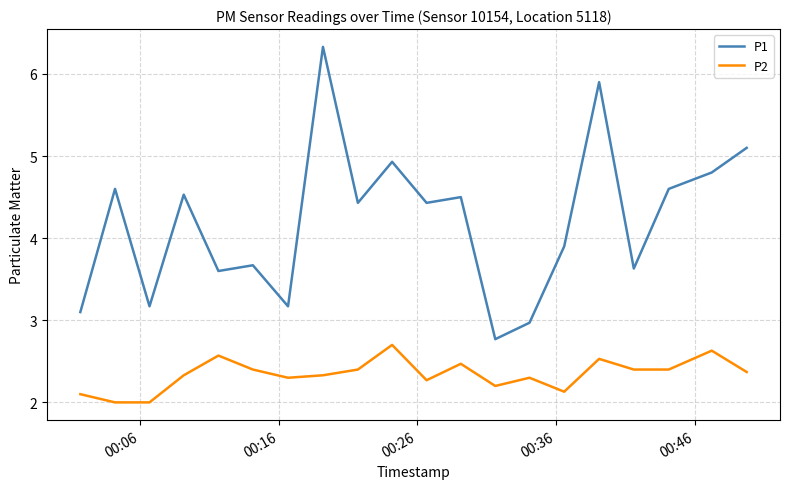

Count the number of data series in this chart.

2